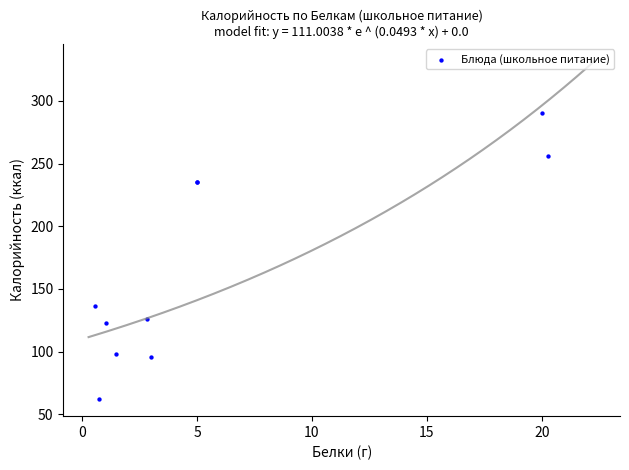

What Y value in the scatter plot is closest to 176?

136